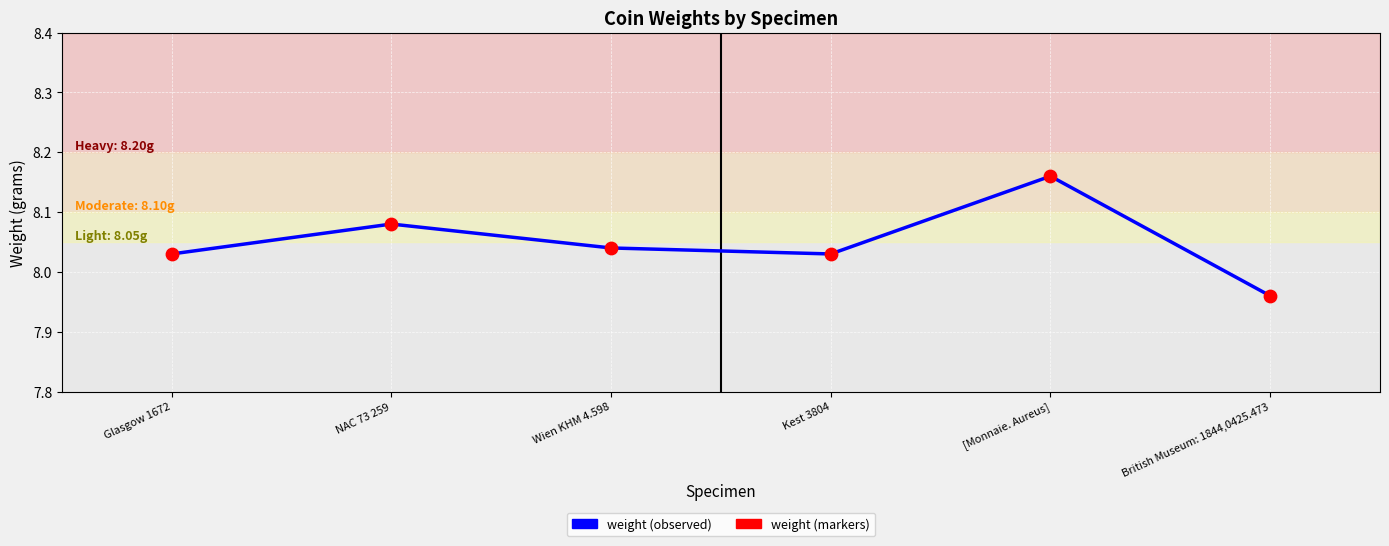

Which has a higher value, British Museum: 1844,0425.473 or Kest 3804?

Kest 3804